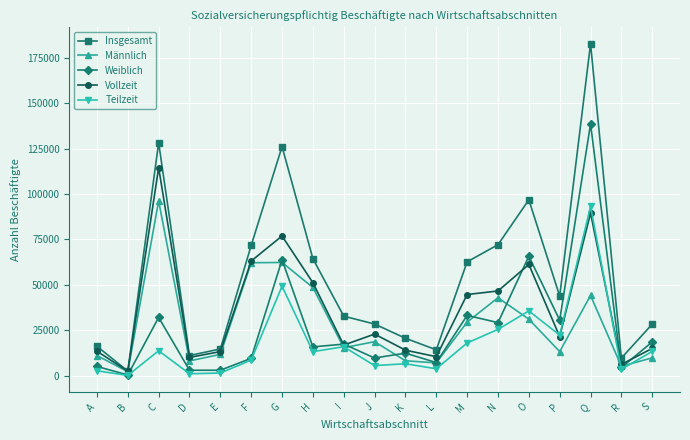

What is the sum of all Weiblich values?

499456